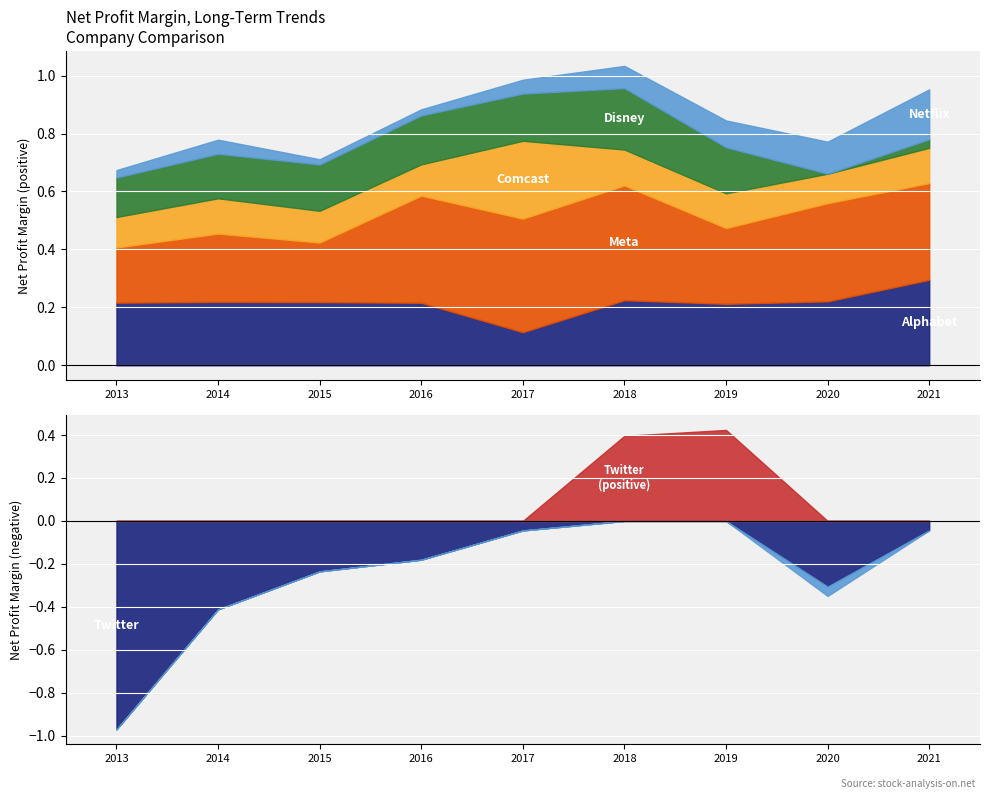

In Walt Disney Co., how many points are lower than both neighbors (excluding endpoints)?

2